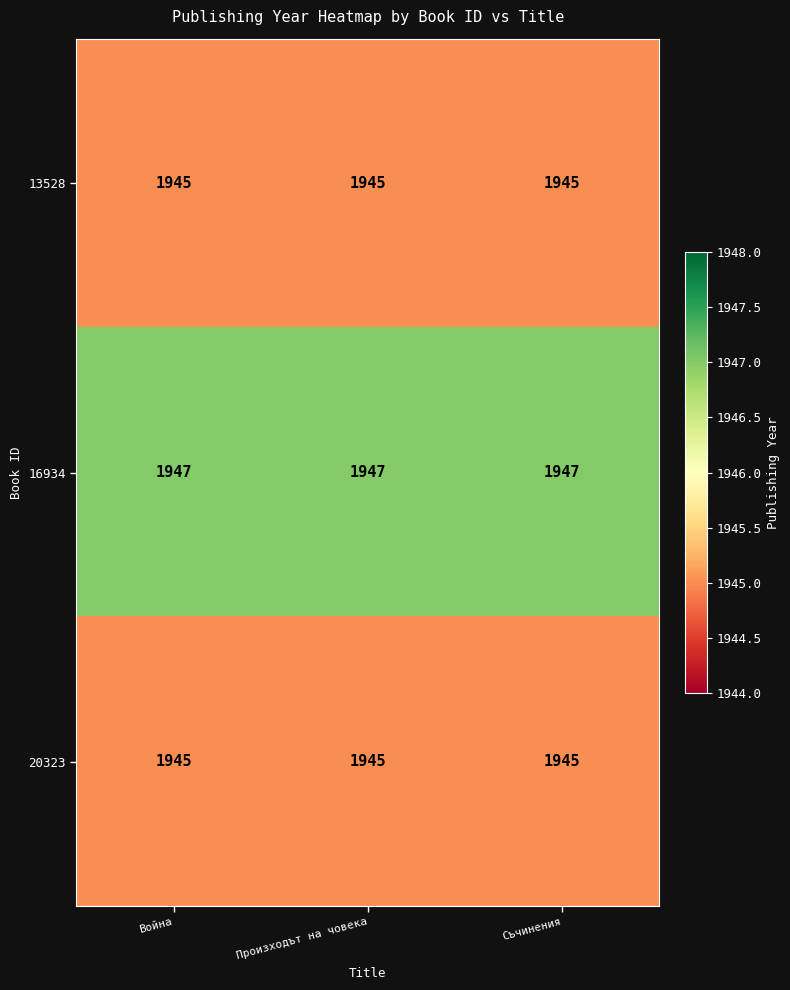

What is the smallest value displayed?

1945